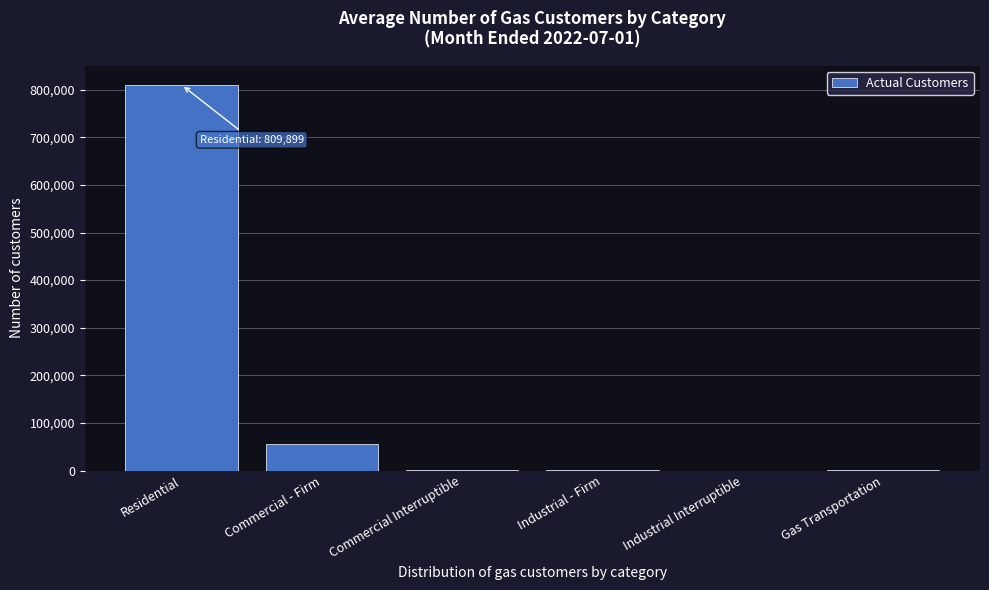

Is it true that the value at Residential is 809899?

True